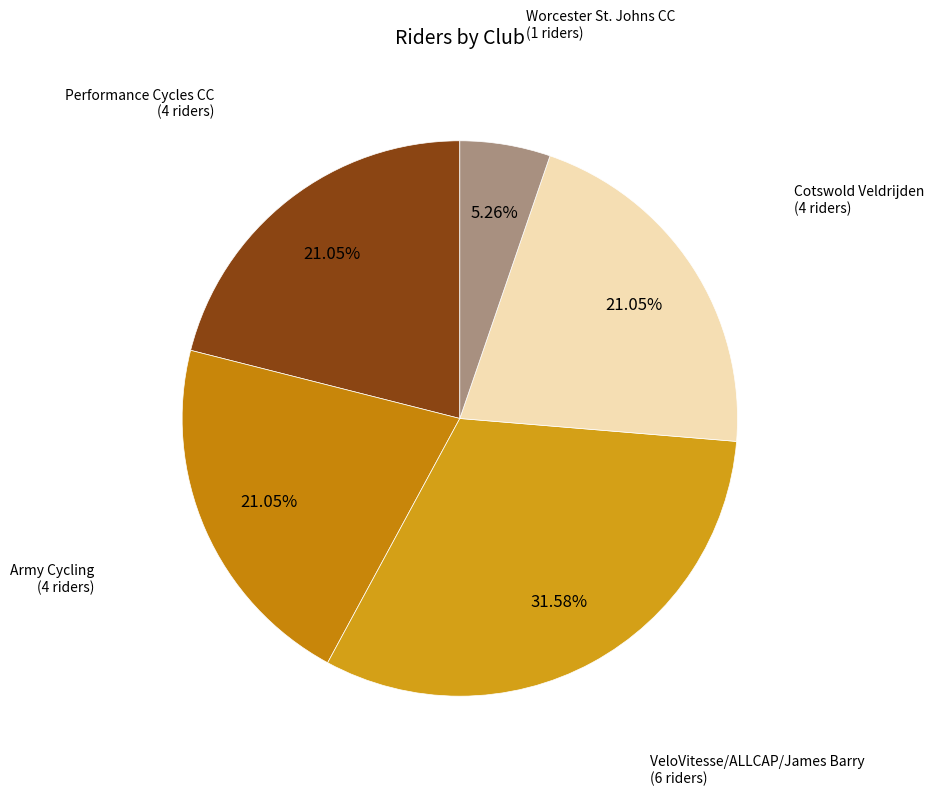

Does Performance Cycles CC account for over 50% of the chart?

No